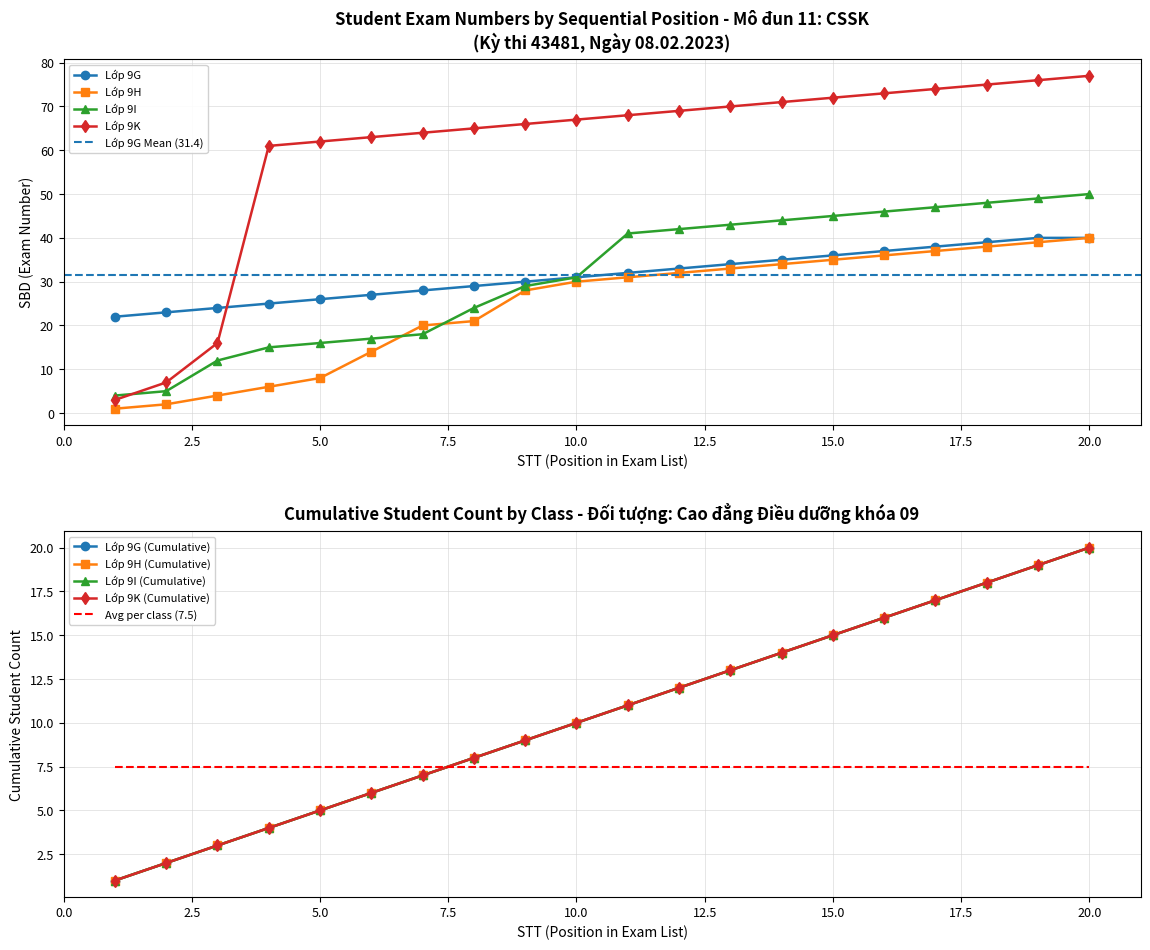

Is it true that Cumulative Students equals 13 at 9H-3?

True